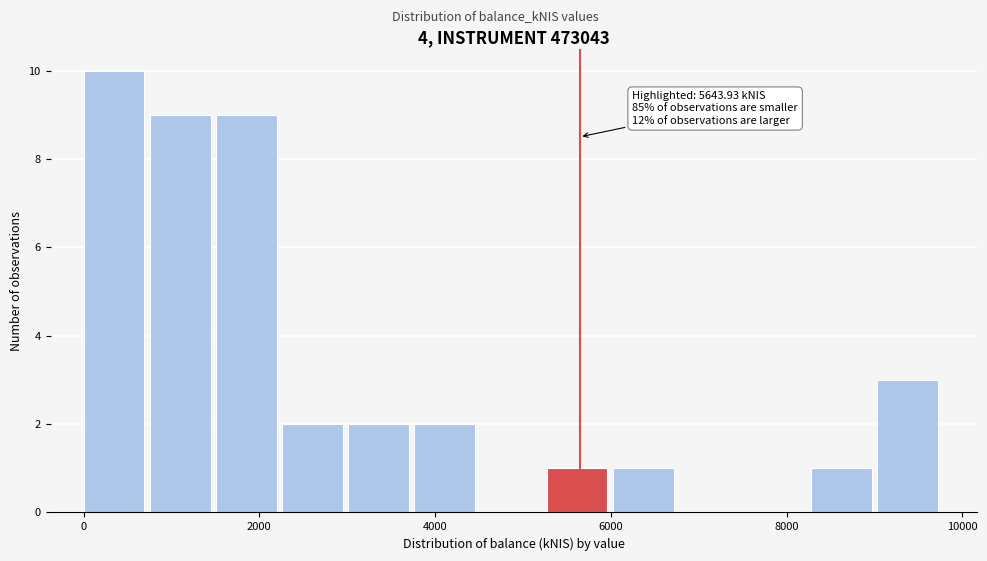

Read against the x-axis, roughly where is the centre of the tallest bar?

400